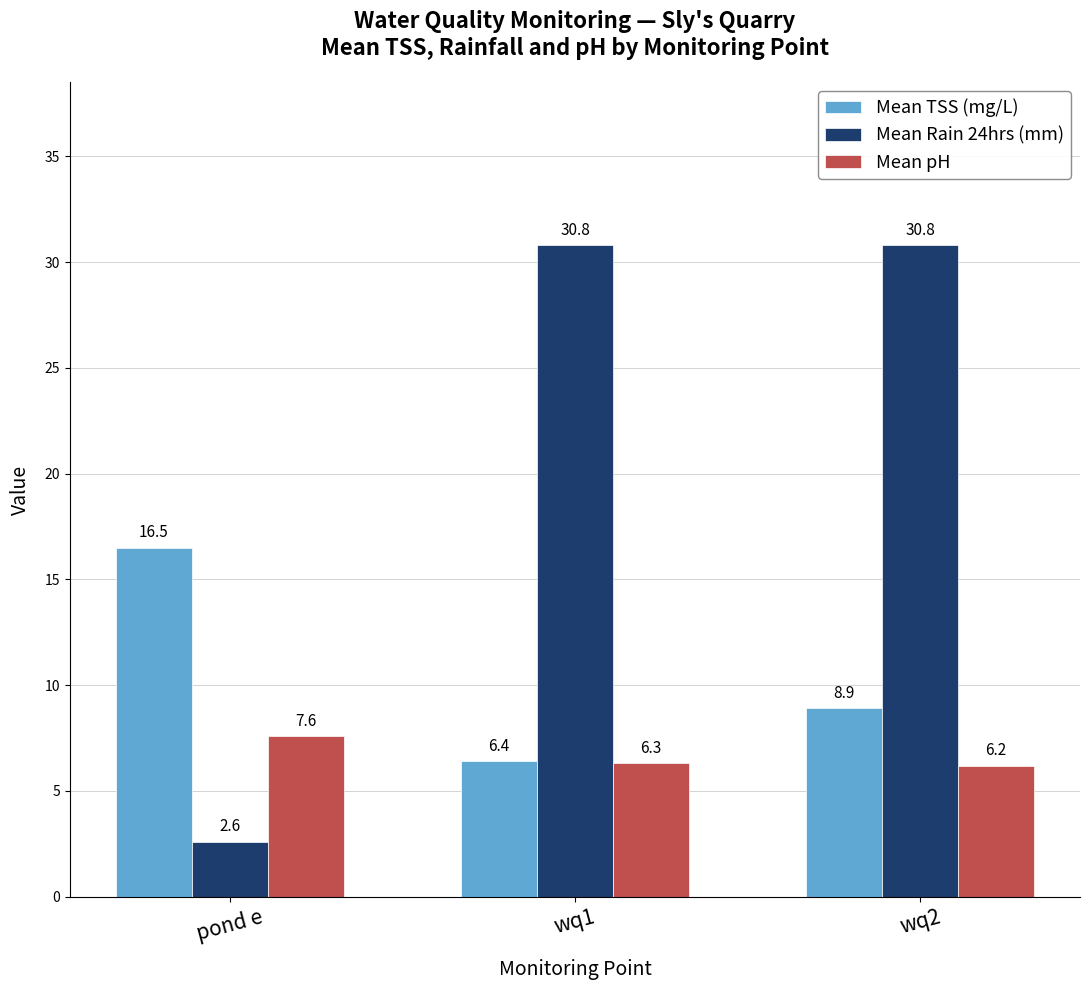

Reading left to right, list all the values displayed in this chart.

Mean TSS (mg/L): 16.5	6.4	8.9
Mean Rain 24hrs (mm): 2.6	30.8	30.8
Mean pH: 7.6	6.3	6.2